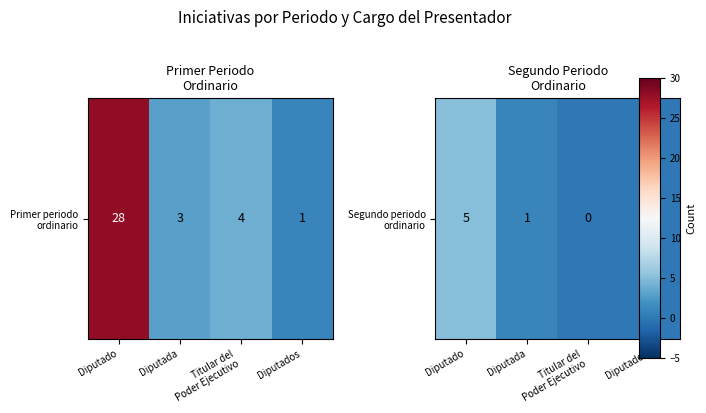

Between Diputado and Diputados, which is larger?

Diputado